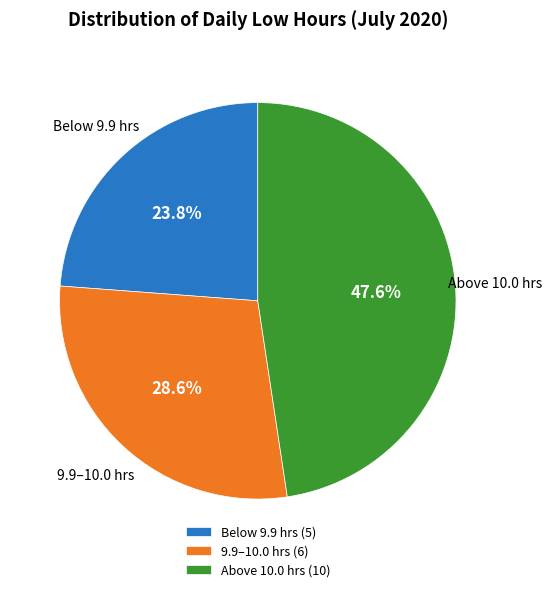

What is the ratio of the value at 9.9–10.0 hrs (6) to the value at Above 10.0 hrs (10)?

0.6